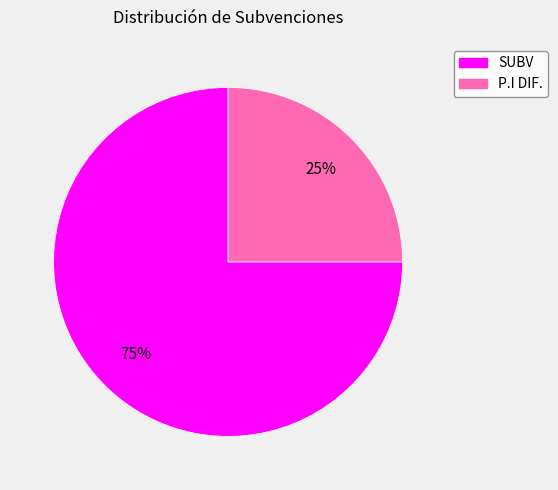

What is the smallest slice in the pie chart?

P.I DIF.